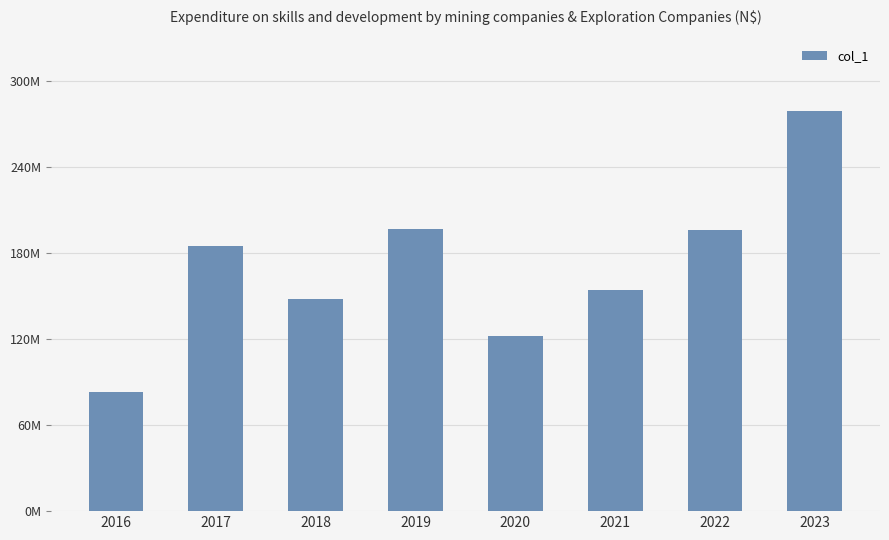

The value at 2016 is 119920467.7. True or false?

False